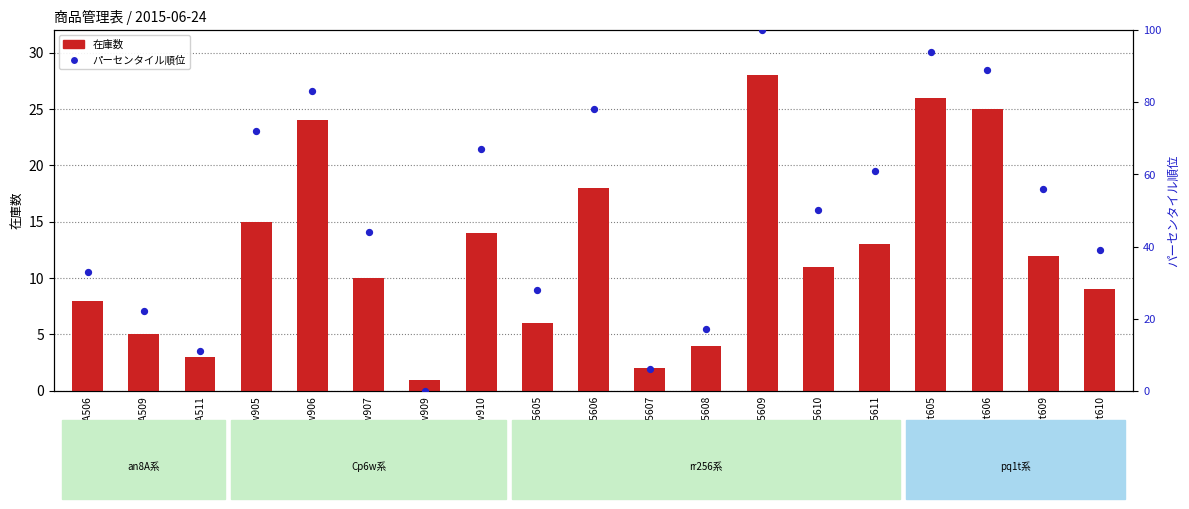

Which series has the largest total across all categories?

在庫数パーセンタイル